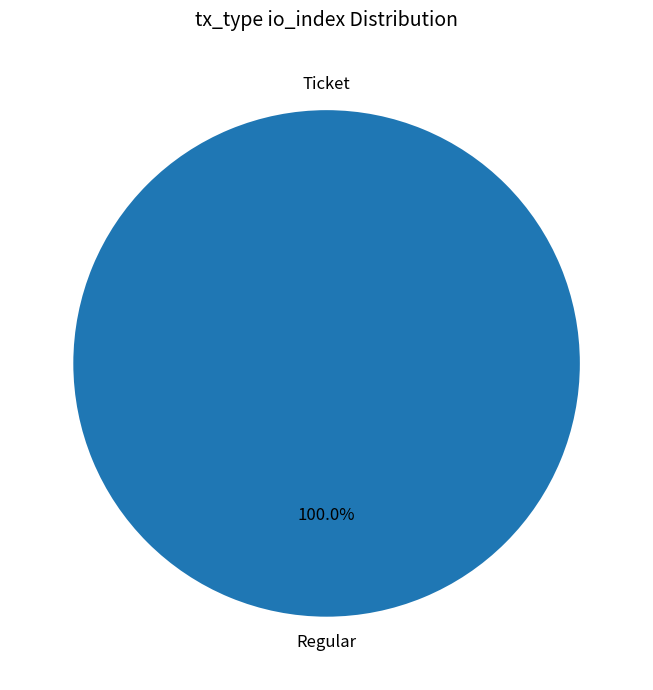

The Regular (io_index=16) slice represents 94% of the pie. True or false?

False